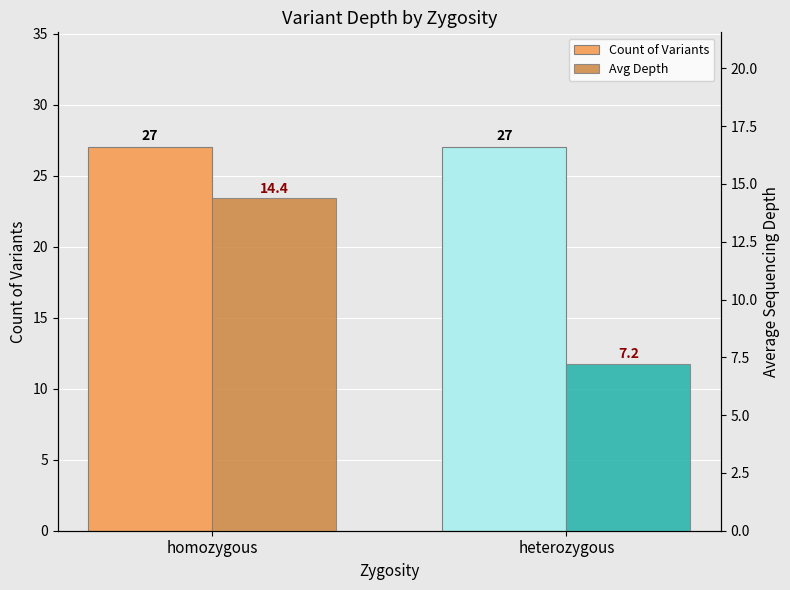

Reading left to right, transcribe all the data shown in this chart.

Count of Variants: homozygous=27.0	heterozygous=27.0
Avg Depth: homozygous=14.4	heterozygous=7.2